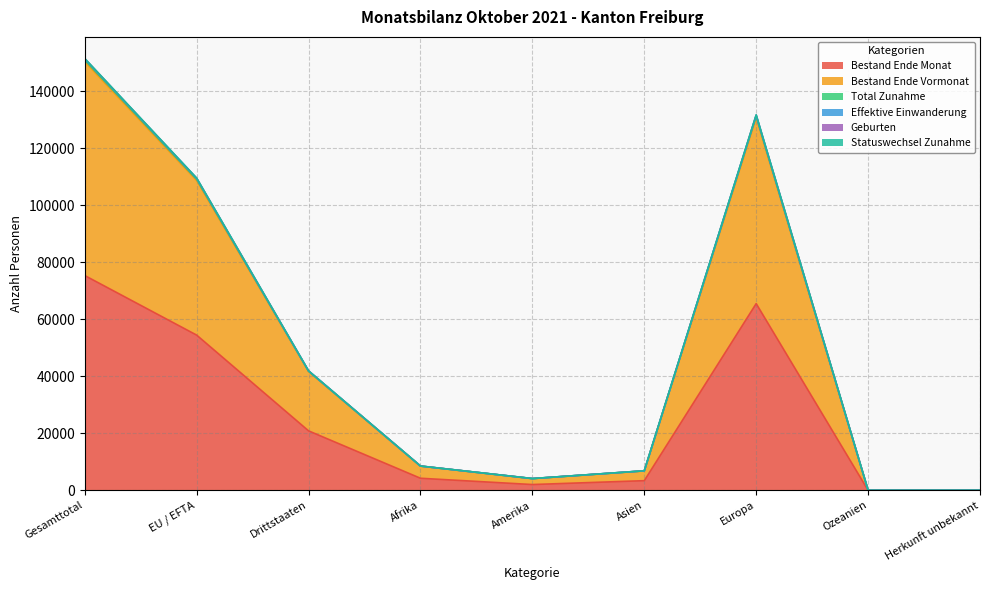

True or false: Total Zunahme and Geburten cross at least once.

False